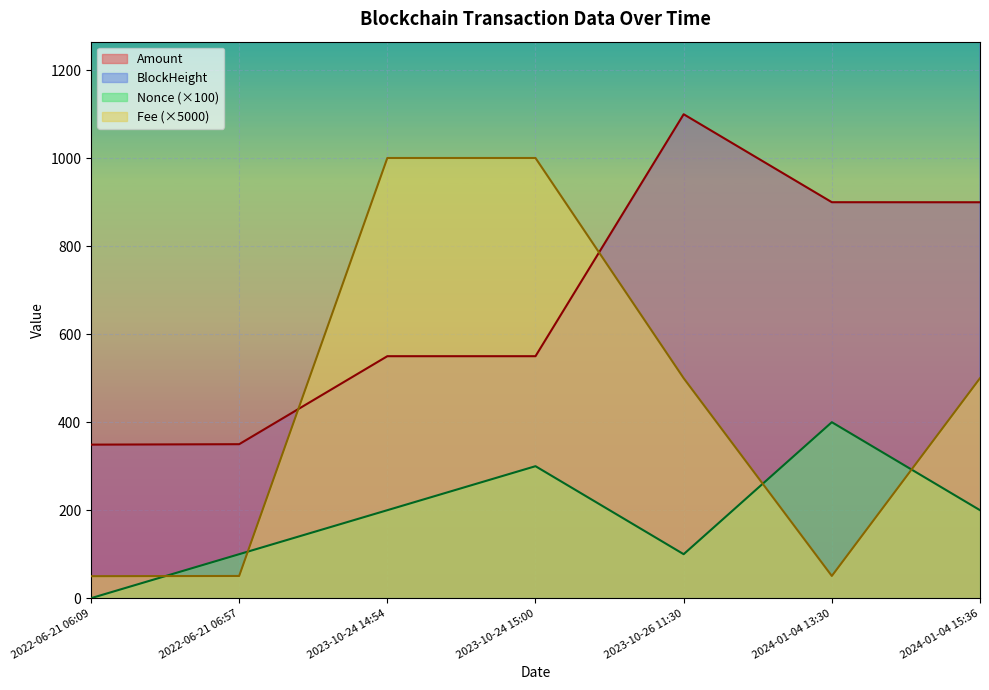

The value of Fee at 2022-06-21 06:09 is 11.3. True or false?

False